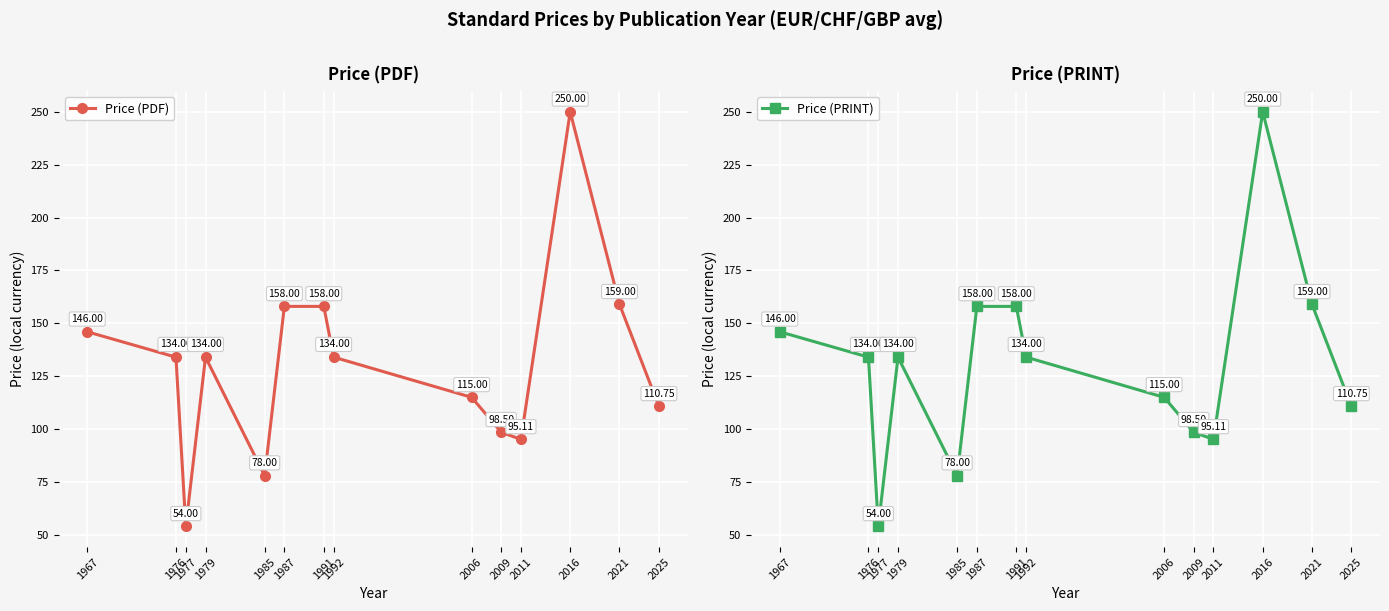

Which has a higher value, 1992 or 1985?

1992